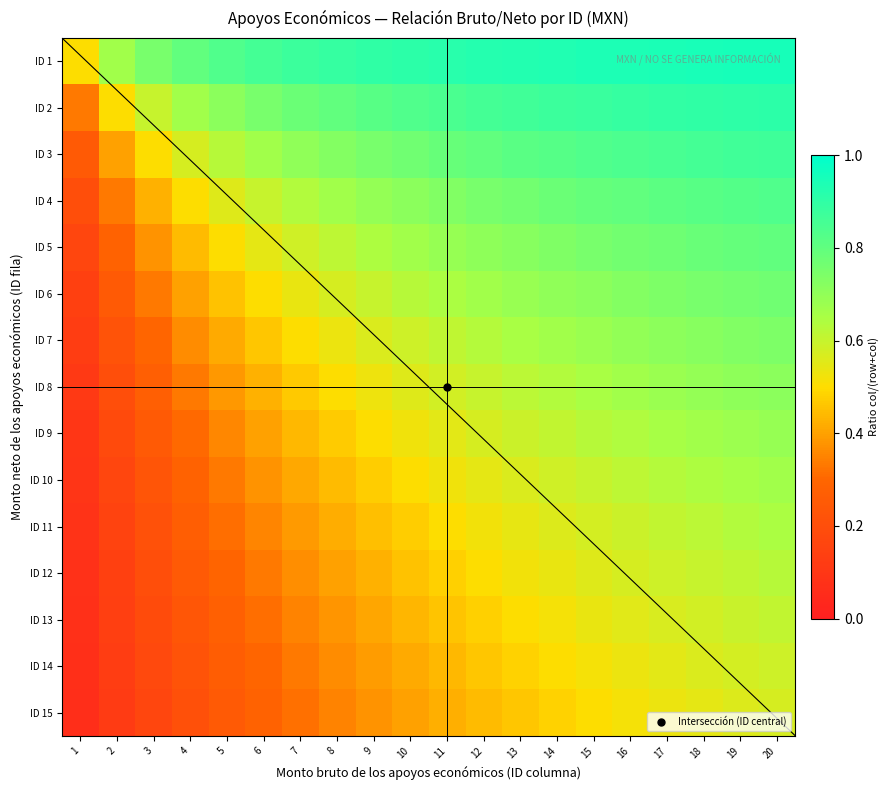

What is the average value of the ID 14 series?

0.4